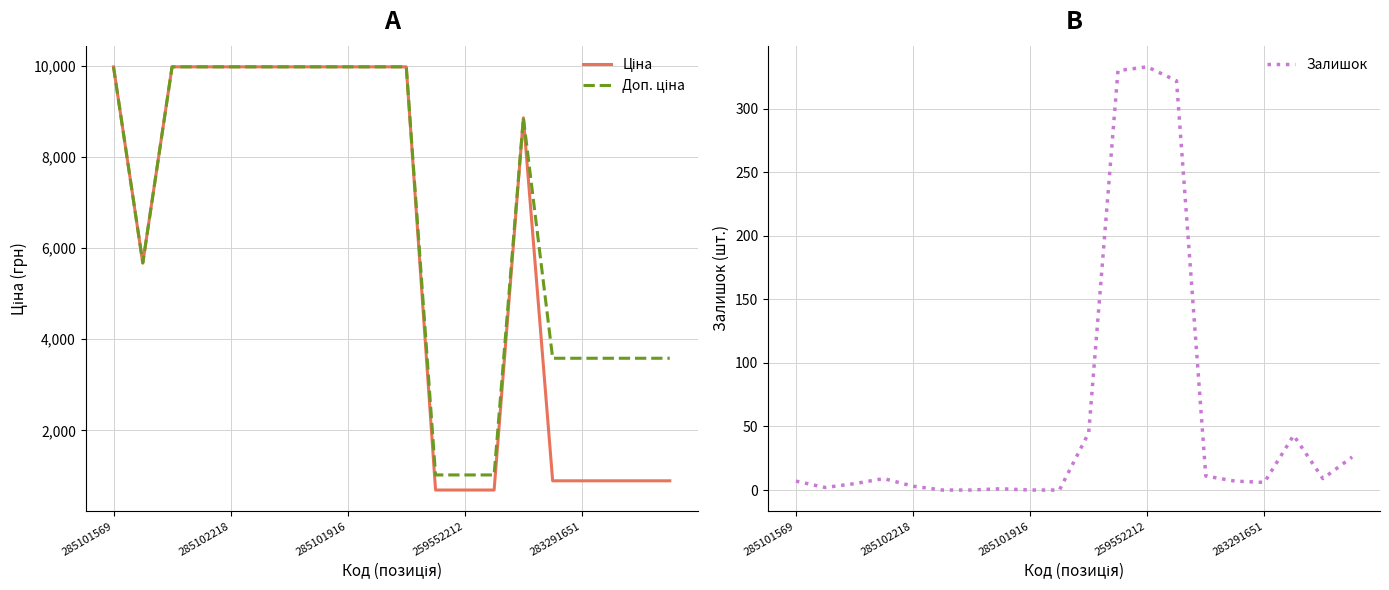

The value of Доп. ціна at 10 is 9975.0. True or false?

True